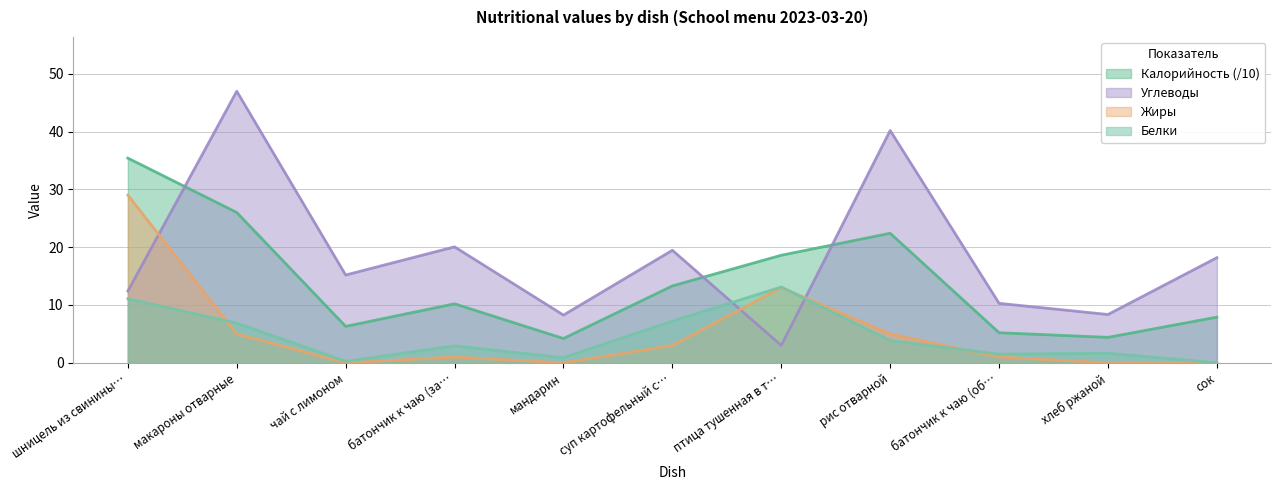

Which category has the highest value in the Белки series?

птица тушенная в т…